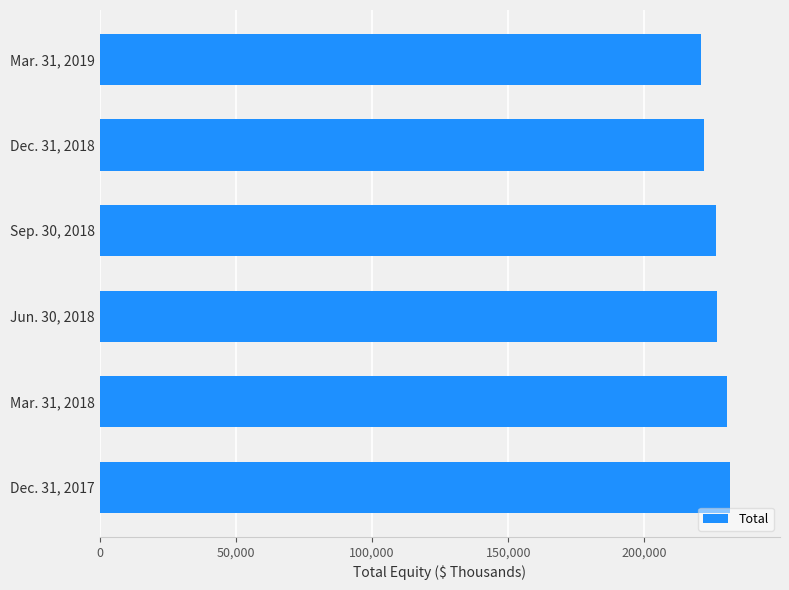

What is the average value?

226245